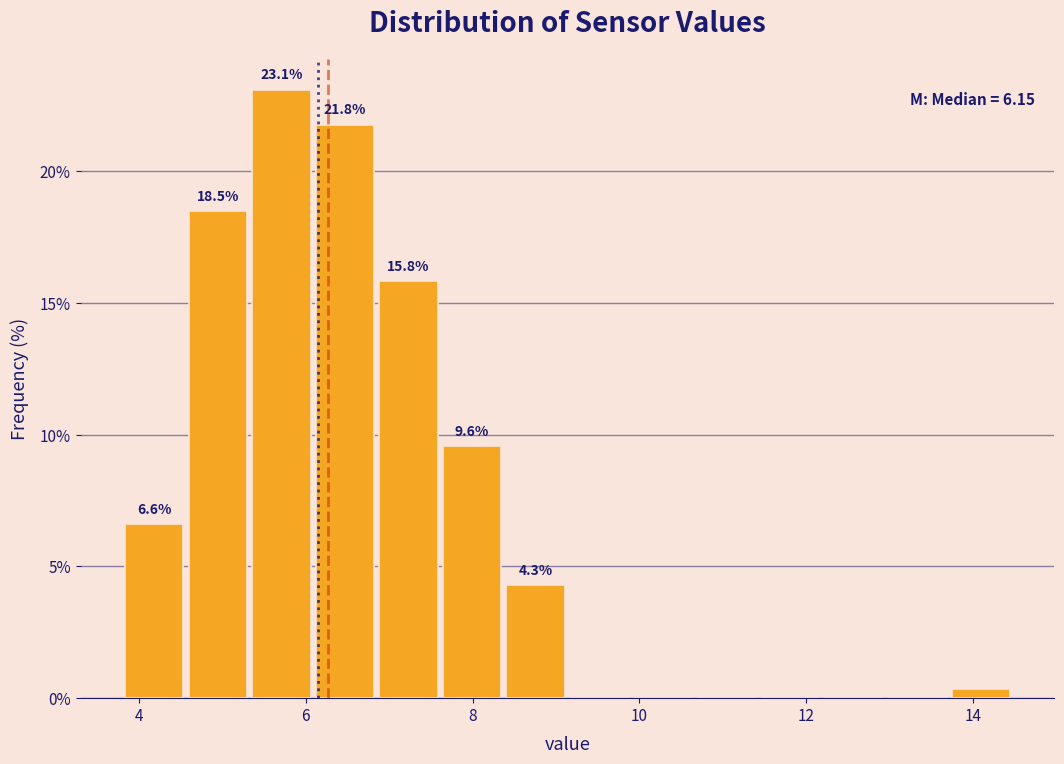

Around what value on the x-axis is the tallest bar? Give the approximate position of its centre, as read against the axis.

5.8